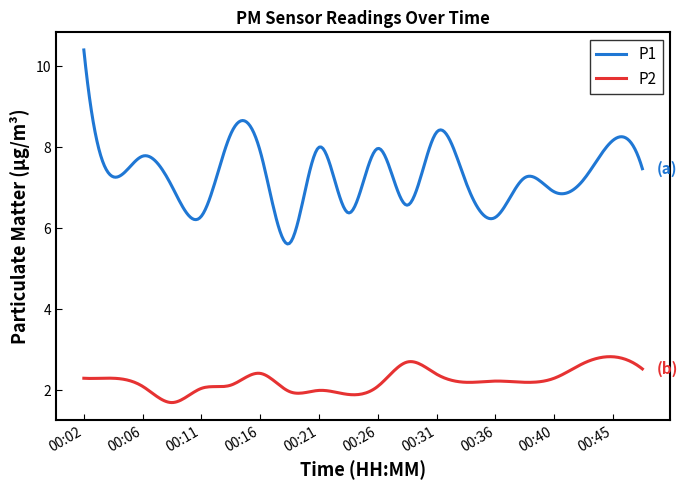

True or false: P2 and P1 intersect in this chart.

False